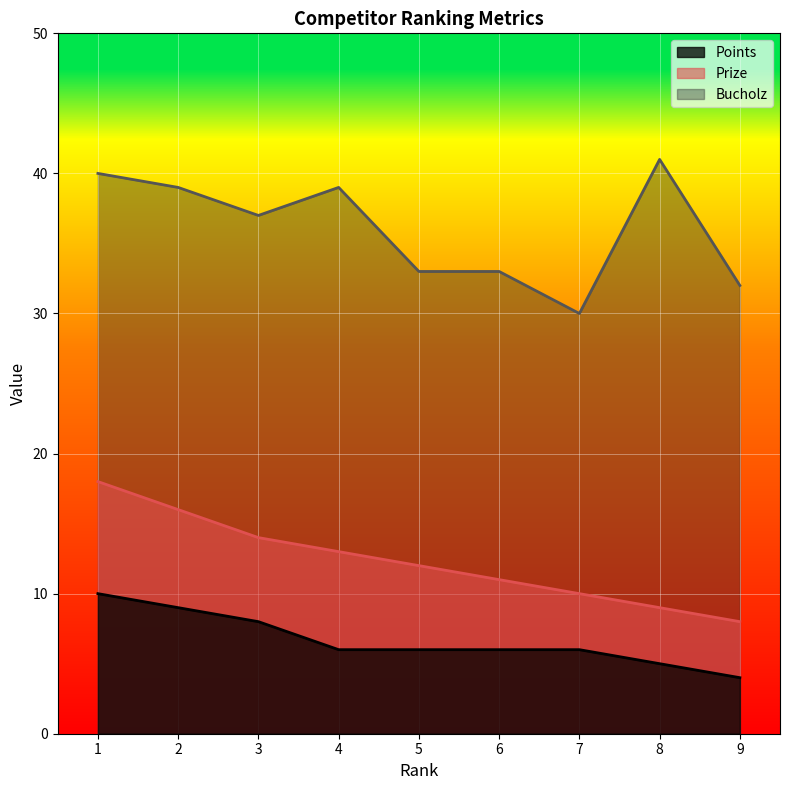

True or false: Prize and Points intersect in this chart.

False